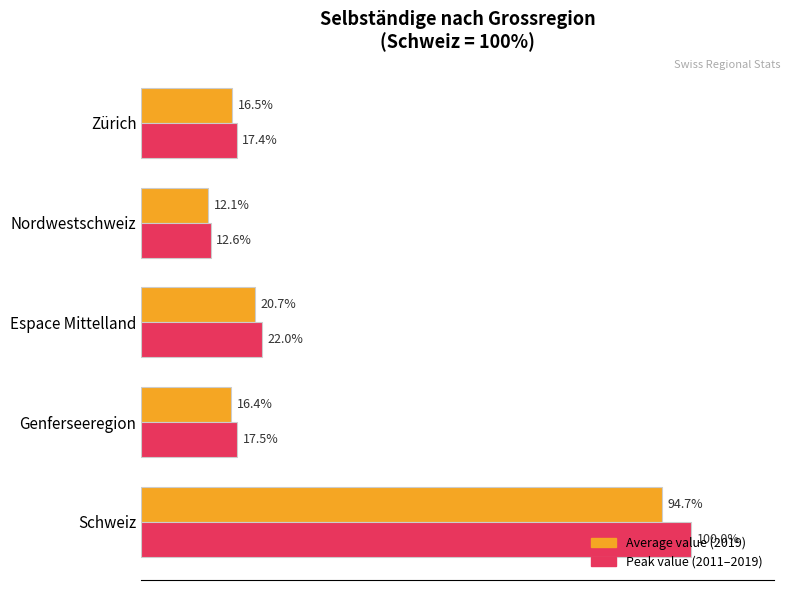

Rank the series by their maximum value, from highest to lowest.

Peak value (2011–2019), Average value (2019)